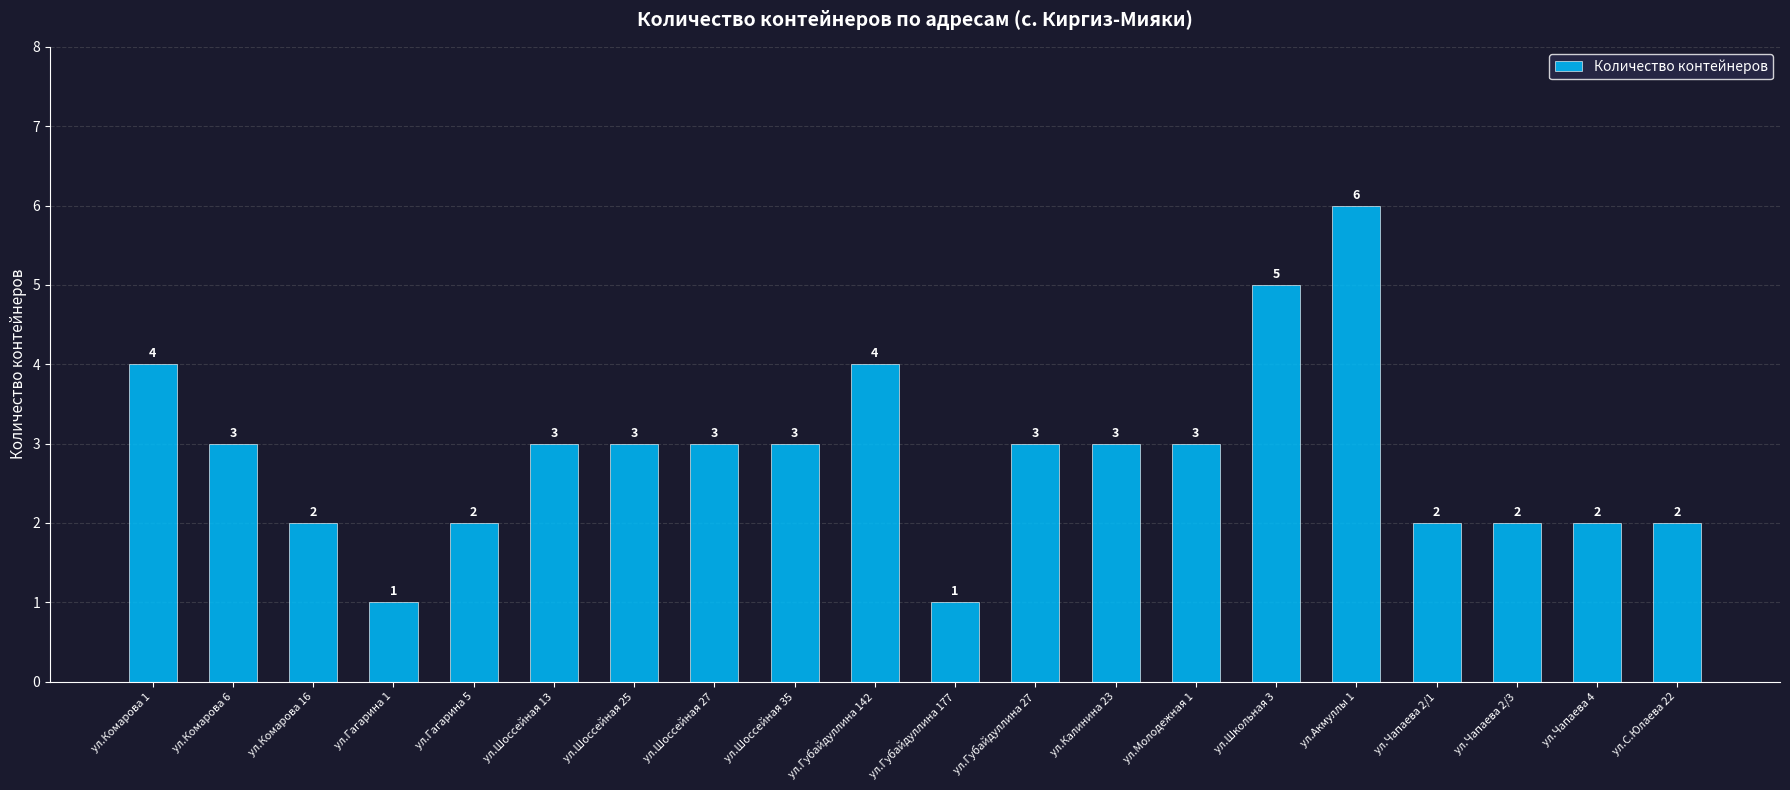

Is it true that the value at ул.Акмуллы 1 is 10?

False